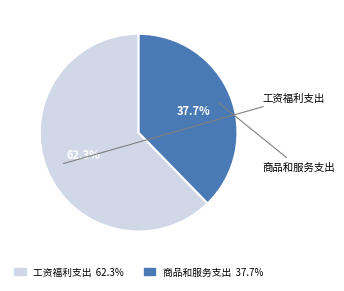

Which slice is the smallest?

商品和服务支出